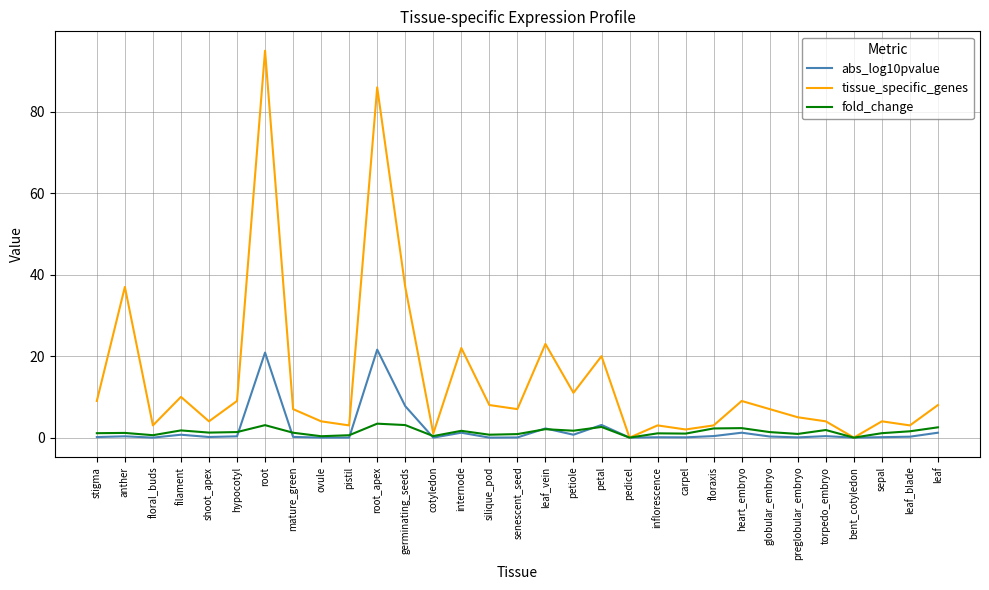

At which label is abs_log10pvalue closest to 10?

germinating_seeds